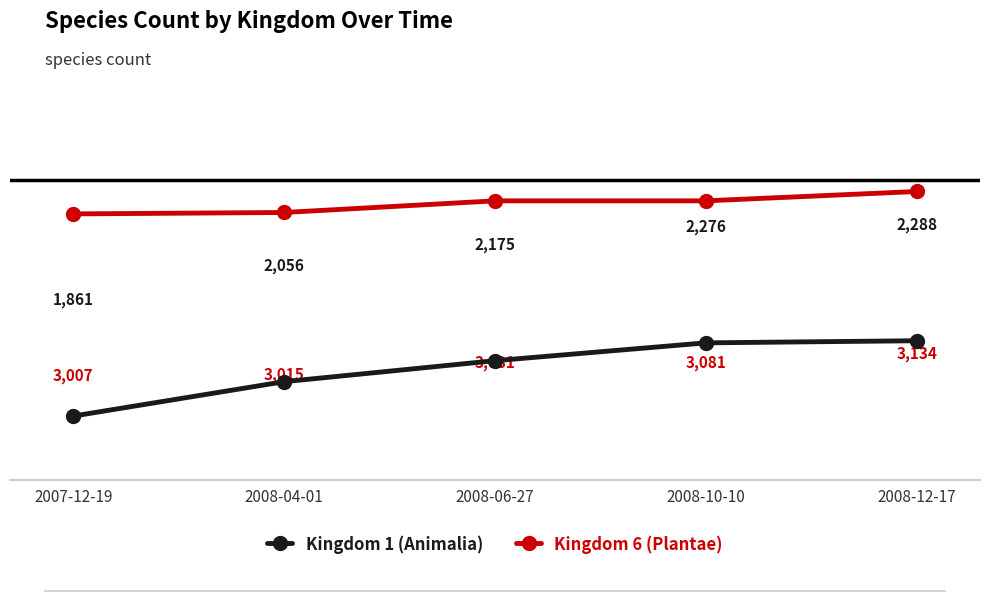

How many categories are shown in the chart?

5